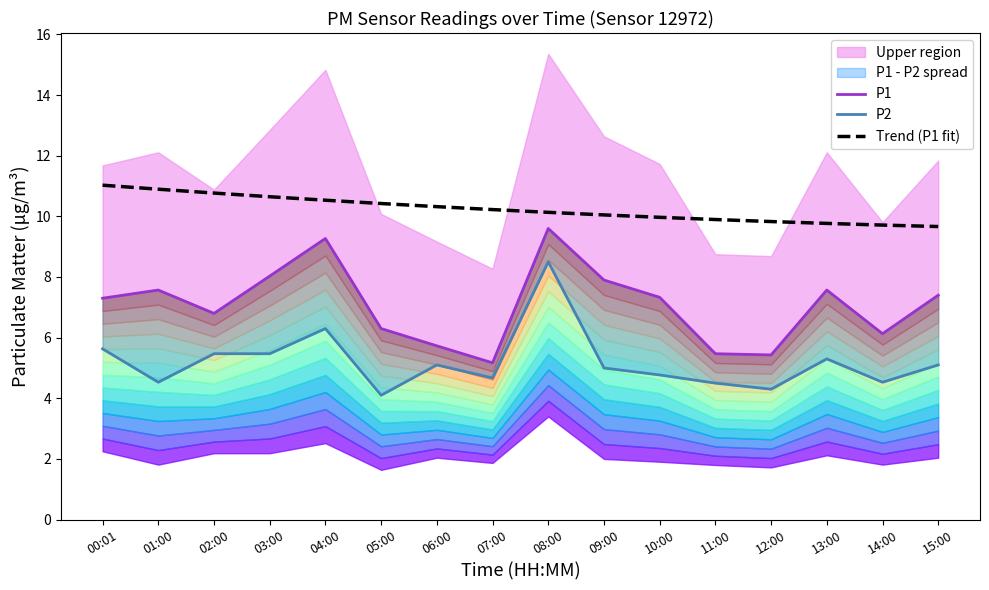

What is the average value of the P1 series?

7.1